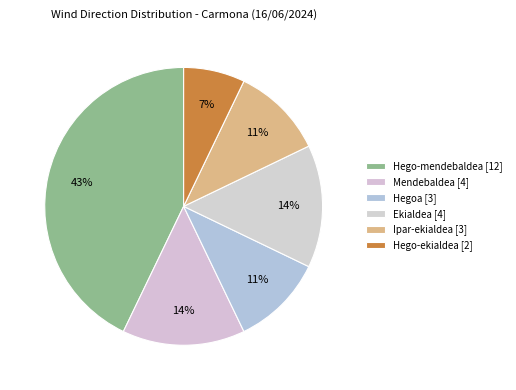

How much of the chart is everything except Ipar-ekialdea?

89.3%